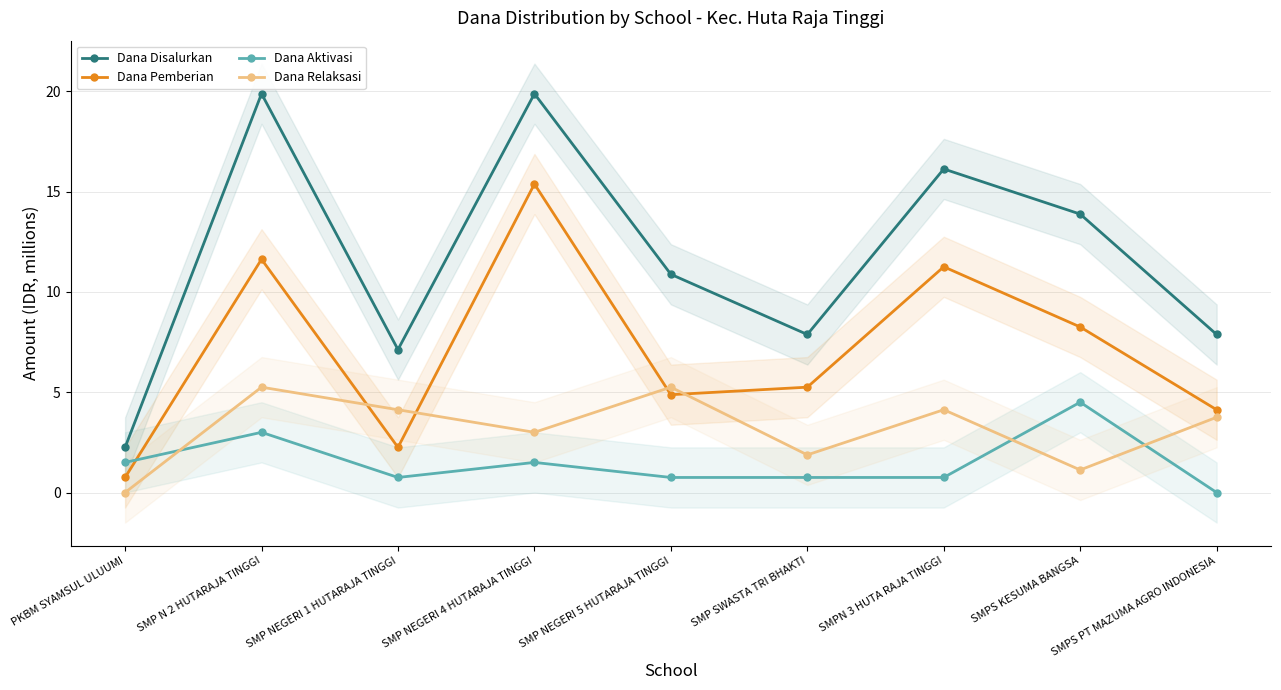

Is the value of Dana Pemberian at SMP N 2 HUTARAJA TINGGI greater than the value of Dana Disalurkan at SMP NEGERI 1 HUTARAJA TINGGI?

Yes